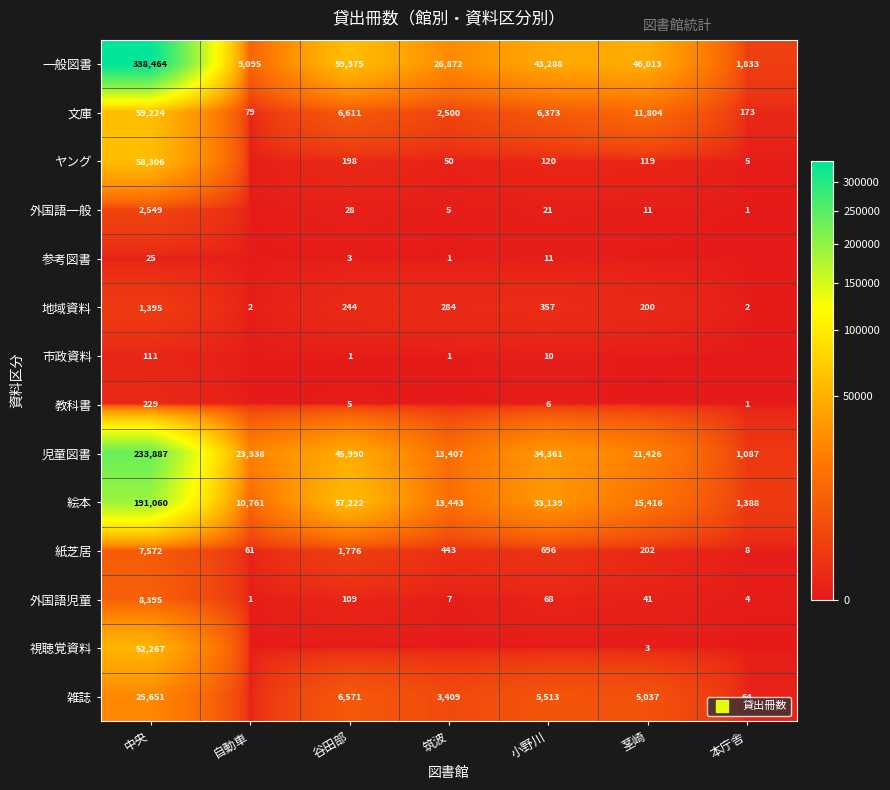

Count the number of data series in this chart.

14